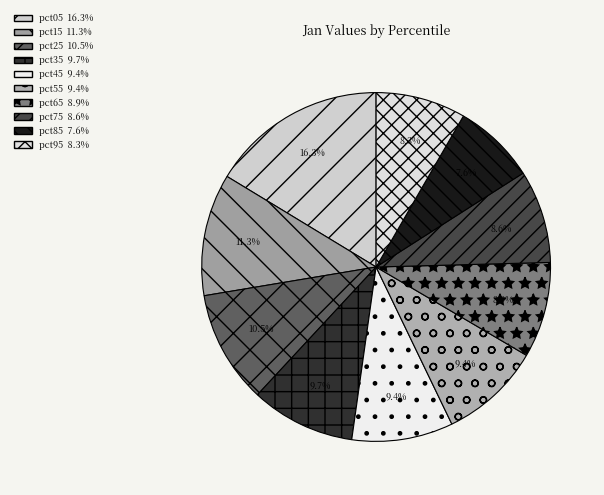

True or false: pct15 accounts for 2% of the total.

False